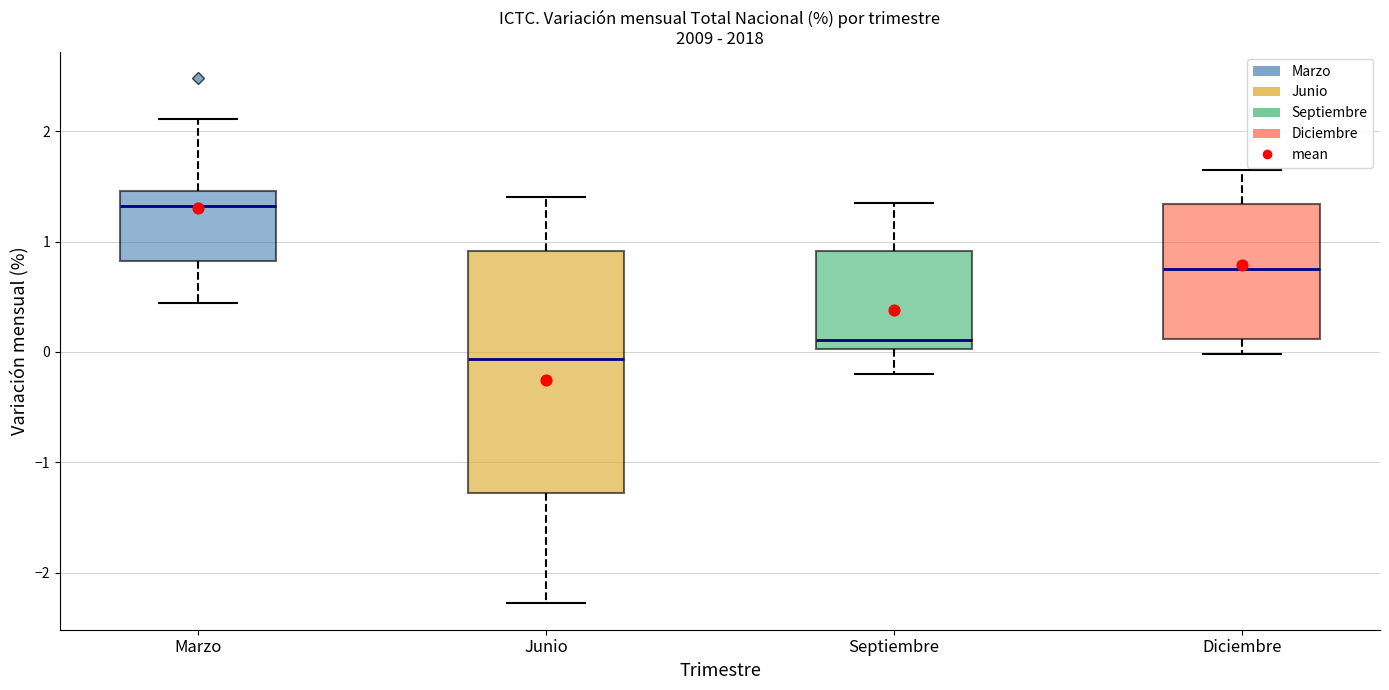

Which box is the tallest, from its lower edge to its upper edge?

Junio